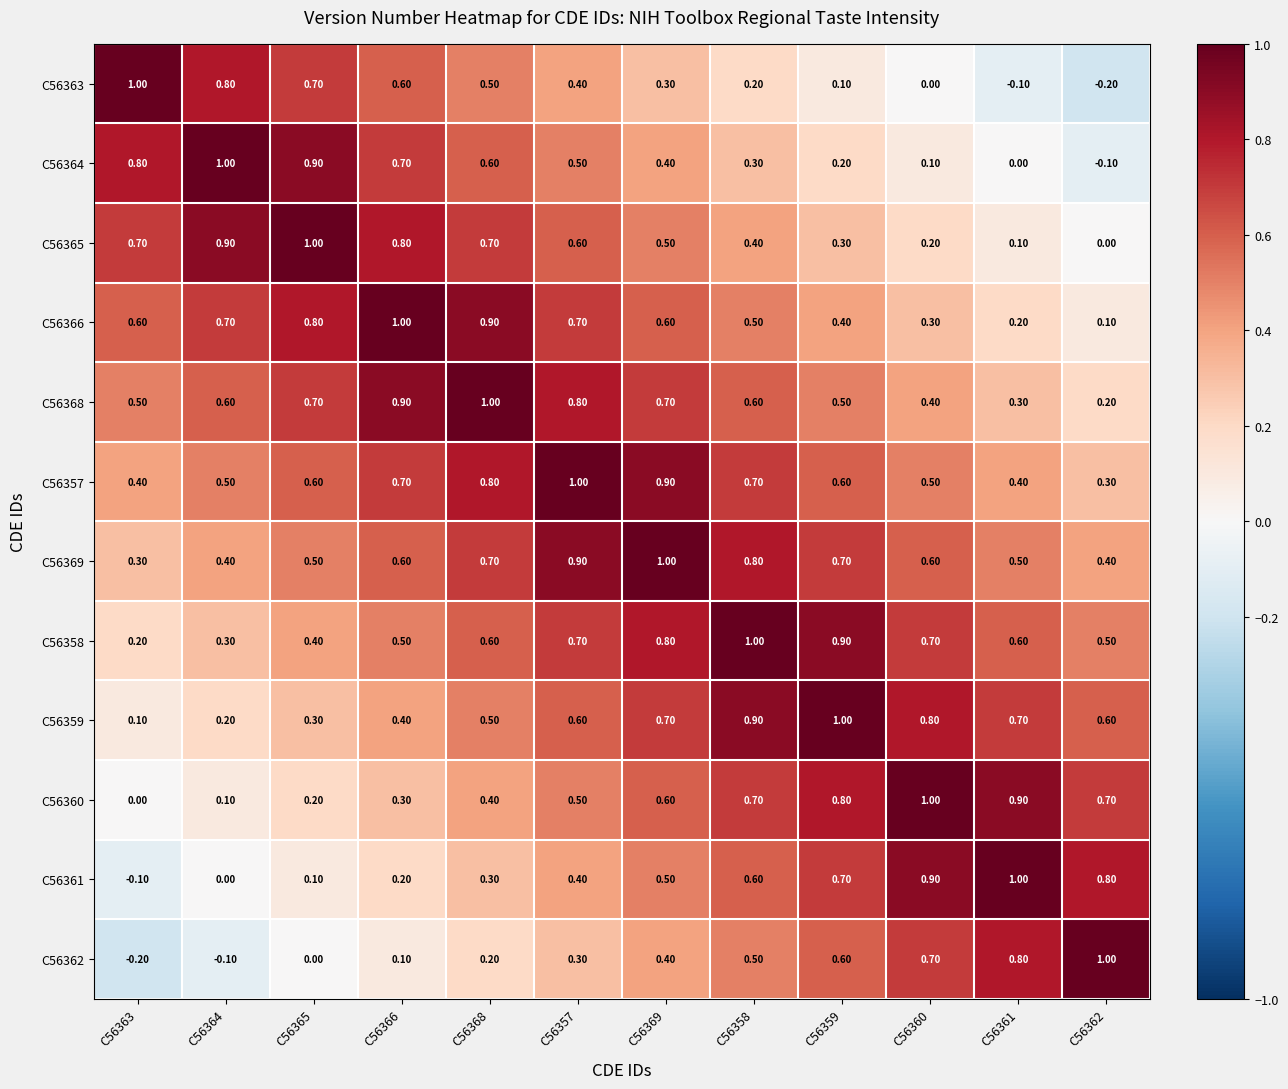

At C56361, list the series in order from largest to smallest.

C56361, C56360, C56362, C56359, C56358, C56369, C56357, C56368, C56366, C56365, C56364, C56363